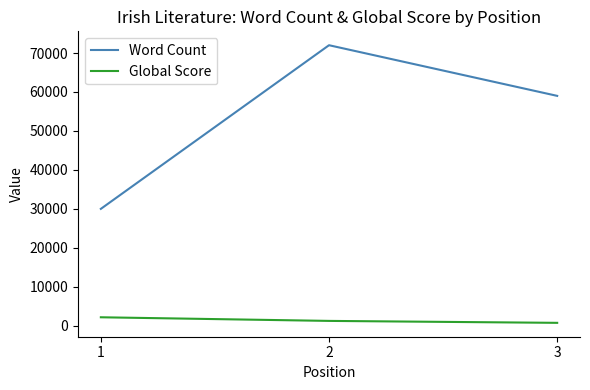

Does the chart display data point markers on the line(s)?

No